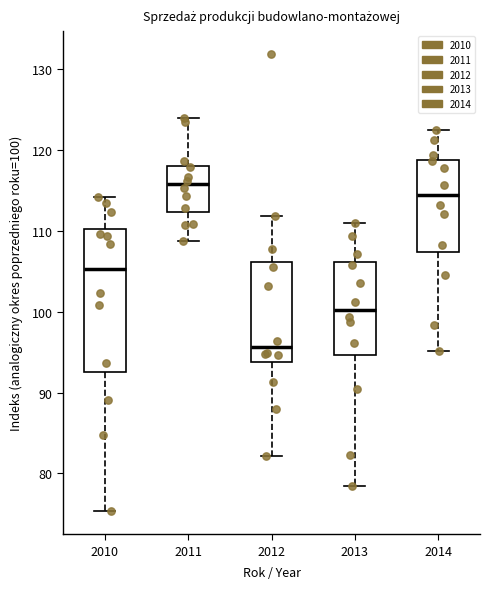

Reading left to right, transcribe this box plot: for each box, give where its median line is, the range the box spans, and where its two whiskers end, as read against the y-axis. The values are not printed on the chart, so give them approximately, as read against the axis.

2010: median 105, box 93 to 110, whiskers 75 to 114
2011: median 116, box 112 to 118, whiskers 109 to 124
2012: median 96, box 94 to 106, whiskers 82 to 112
2013: median 100, box 95 to 106, whiskers 79 to 111
2014: median 114, box 107 to 119, whiskers 95 to 123